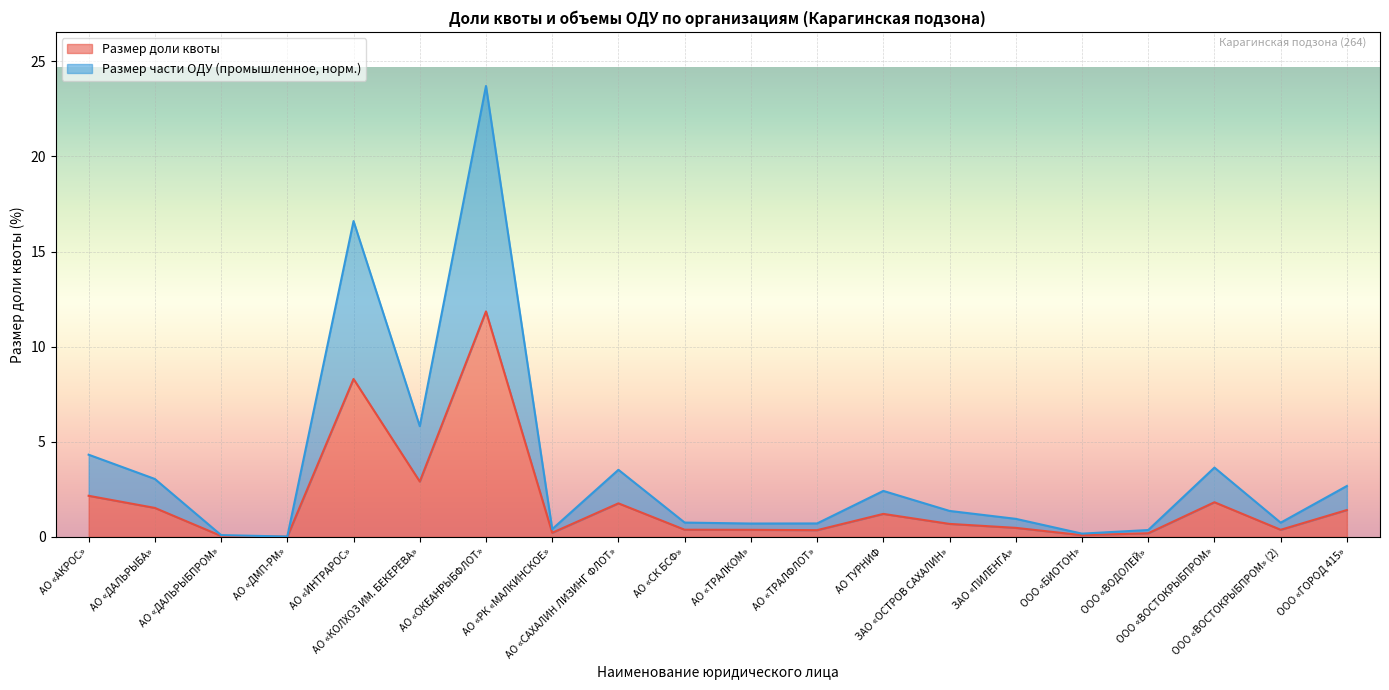

The Размер доли квоты series shows 0.4 at АО «ТРАЛКОМ». True or false?

True